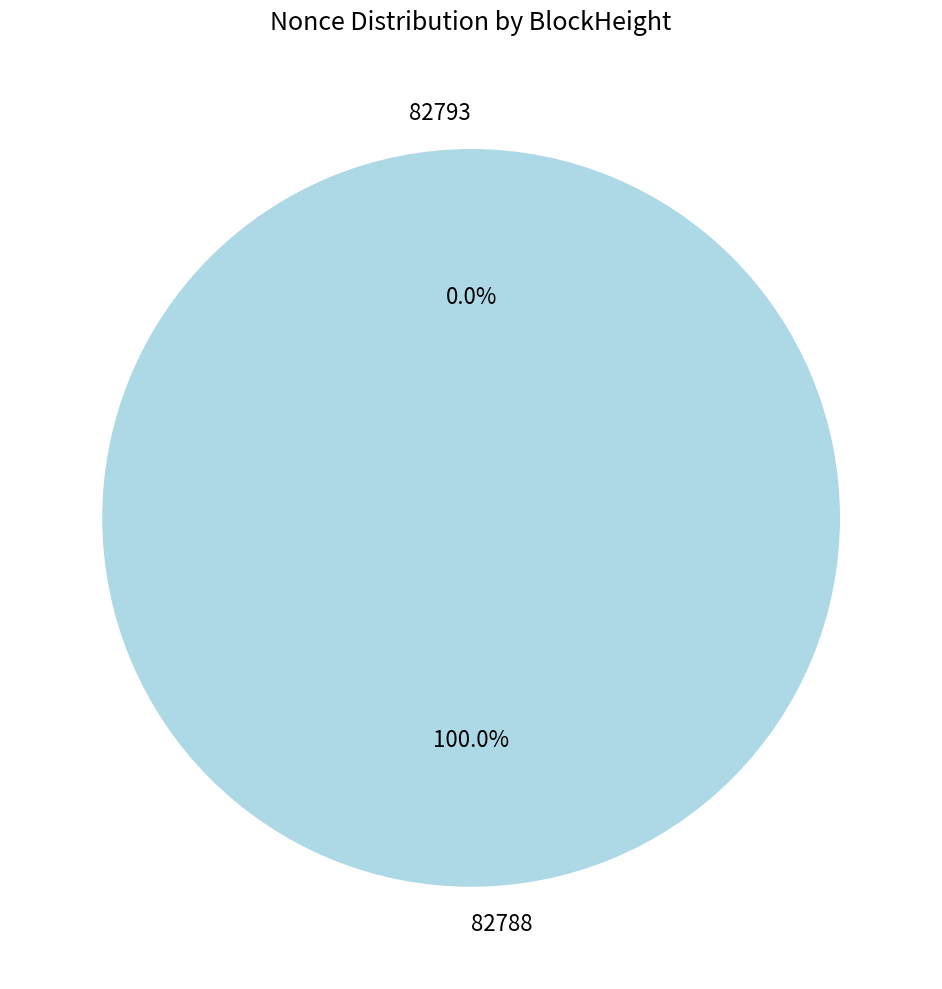

Between 82788 and 82793, which is larger?

82788